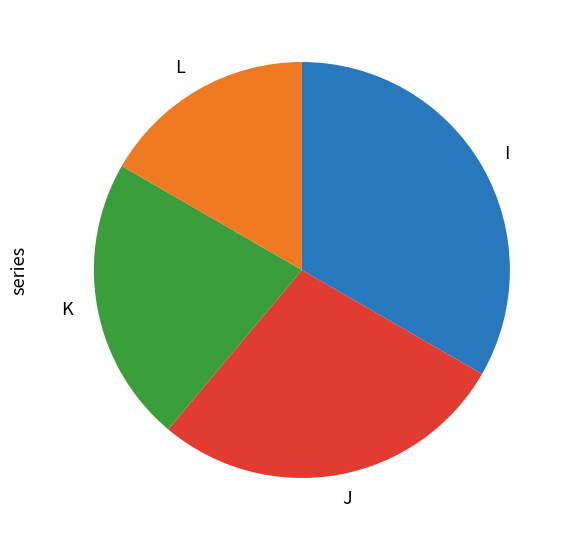

How many slices are in this pie chart?

4